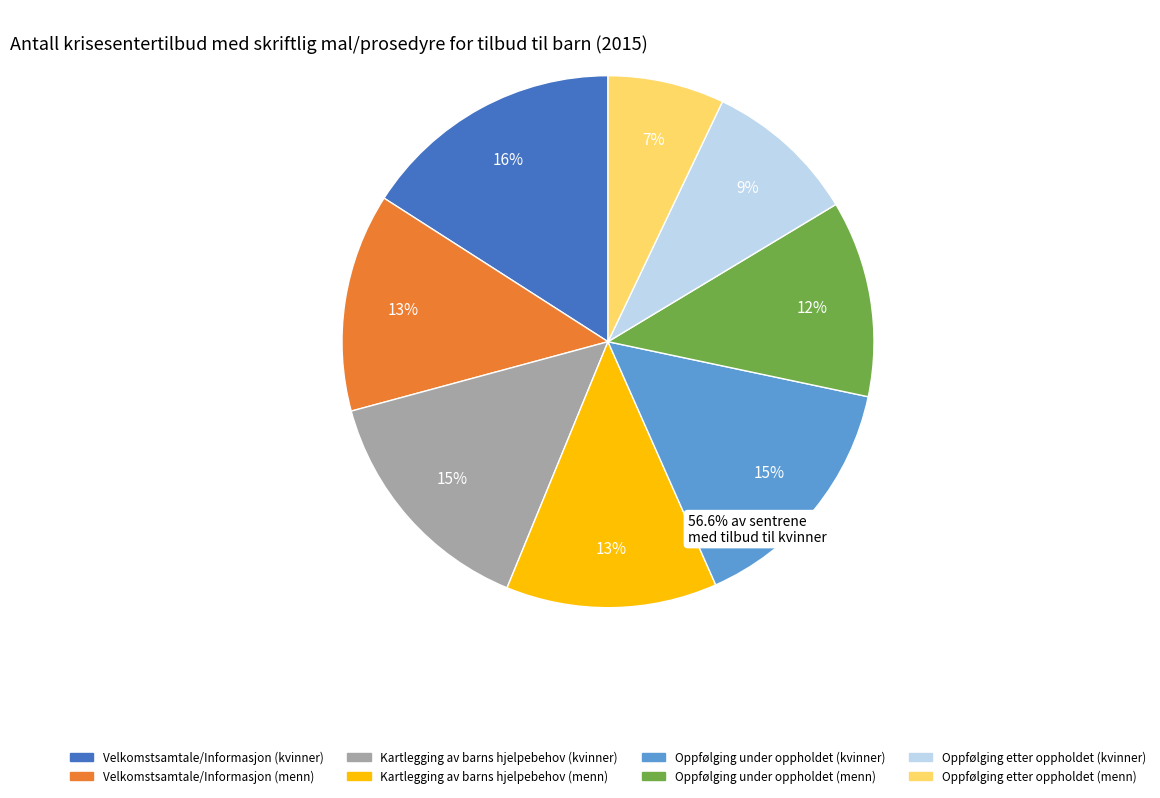

Does any single category account for the majority?

No